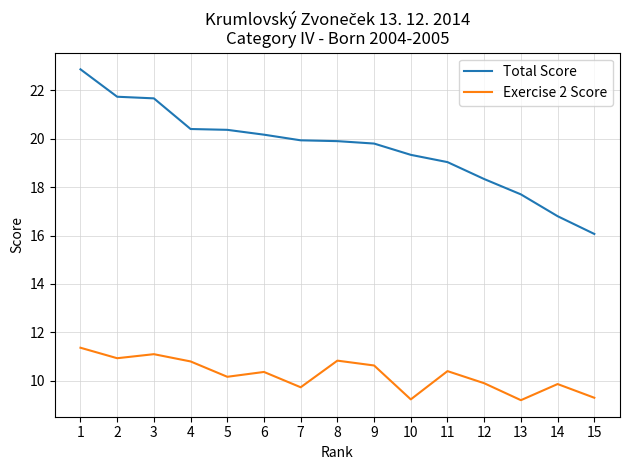

True or false: Exercise 2 Score has more than 1 interior local peaks.

True